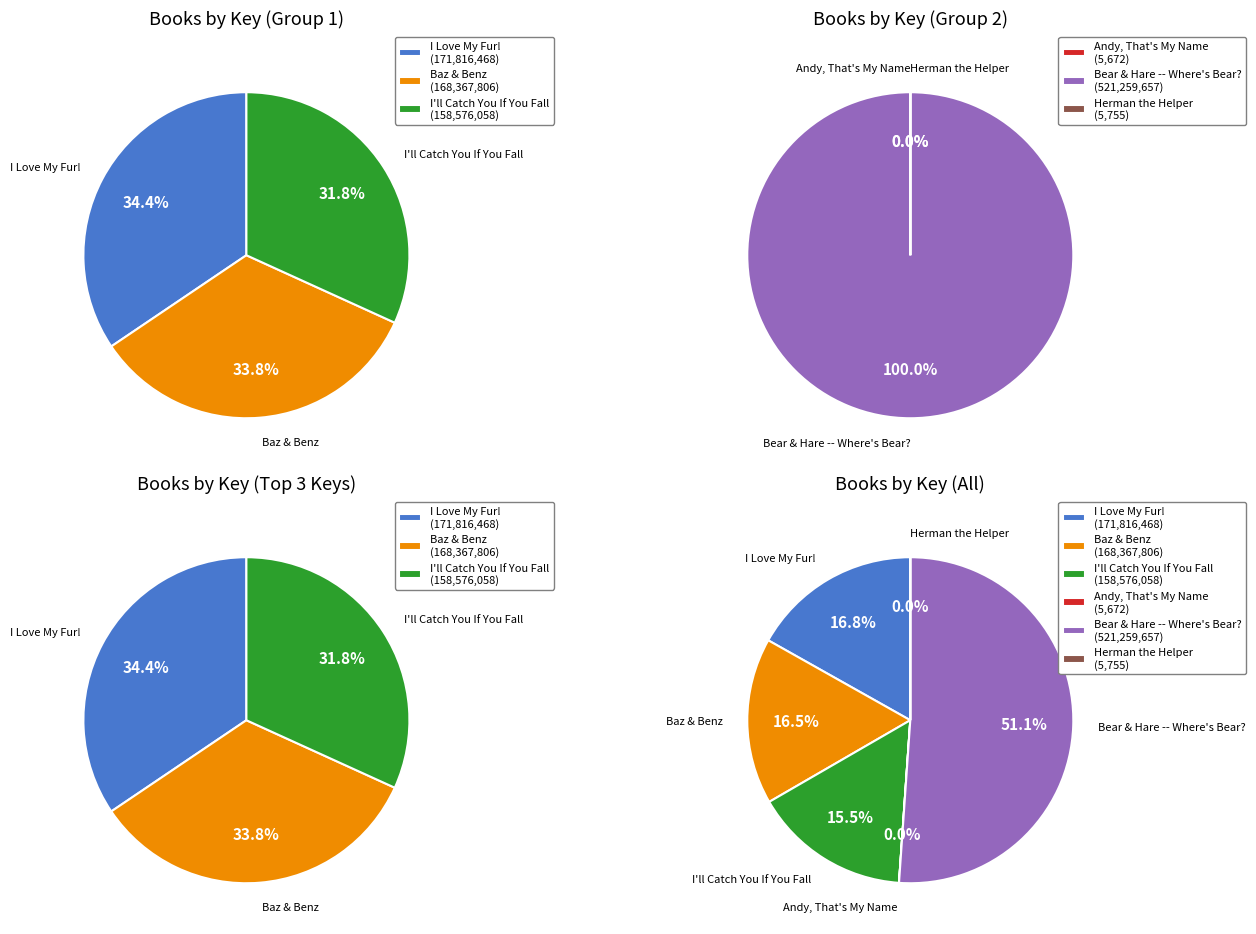

Is there any slice that represents more than half of the pie?

Yes